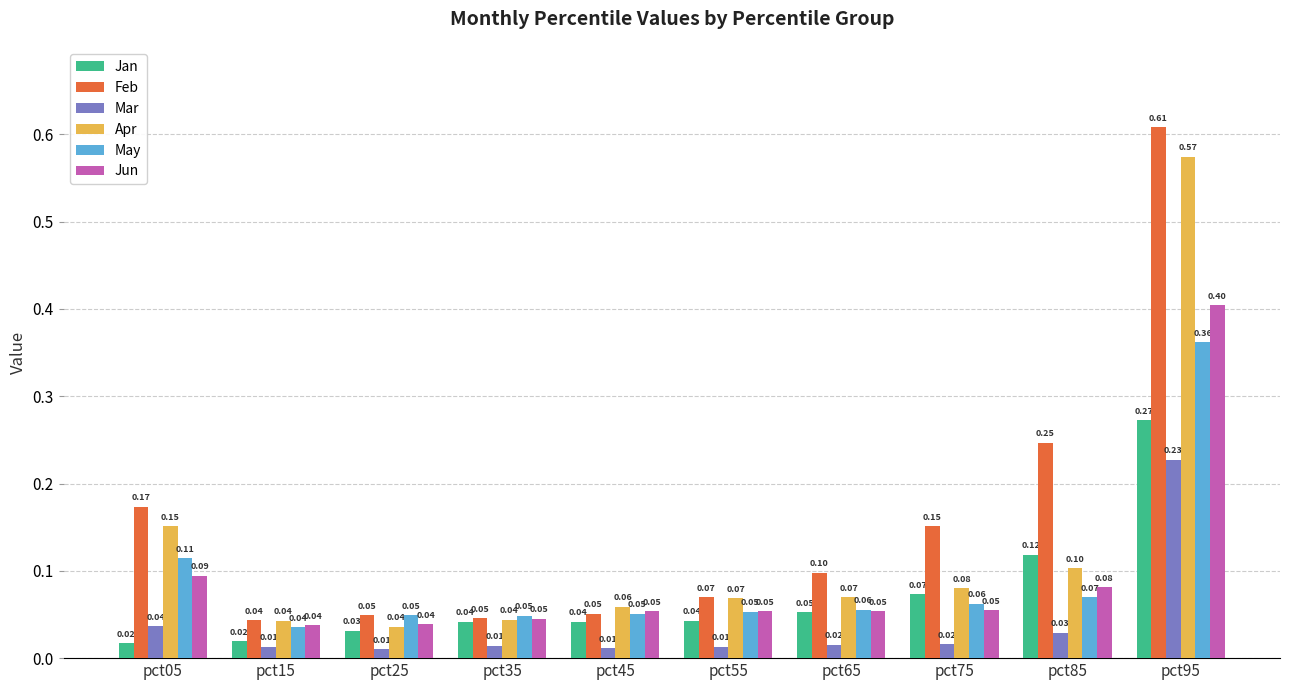

What is the average value of the Apr series?

0.1